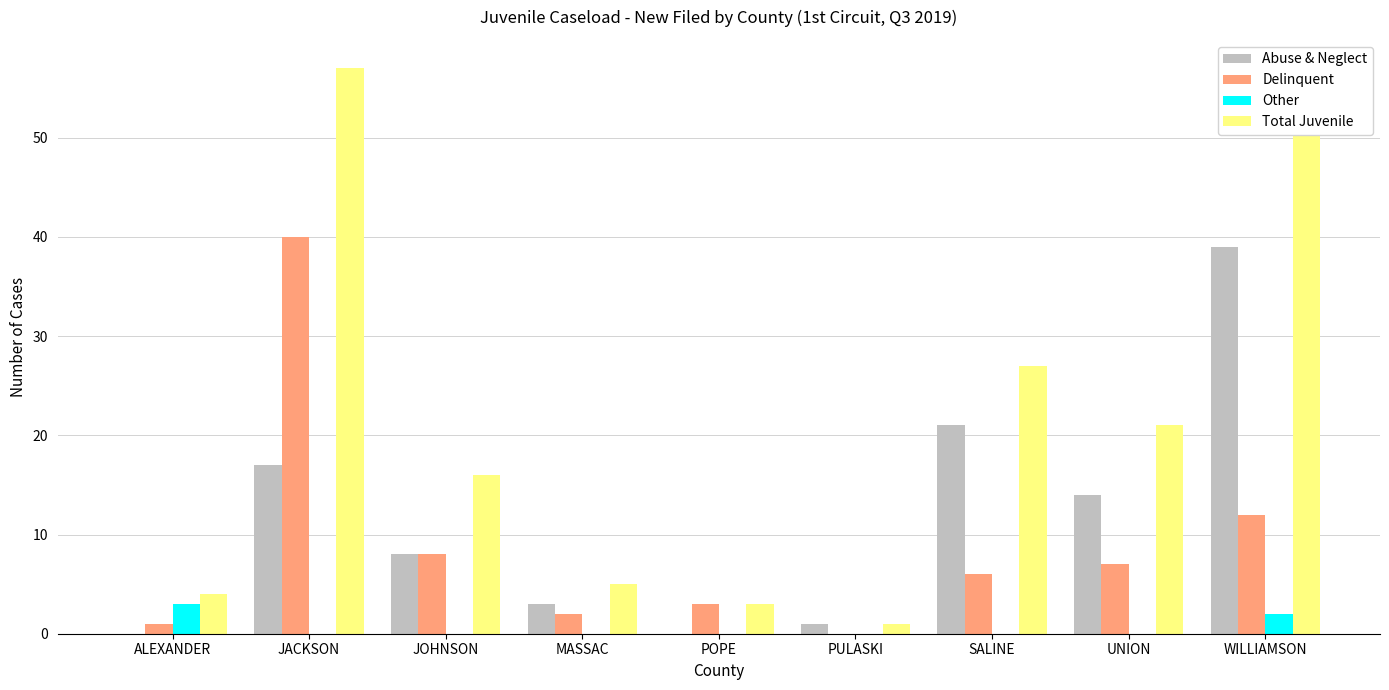

The Abuse & Neglect series shows -23 at ALEXANDER. True or false?

False